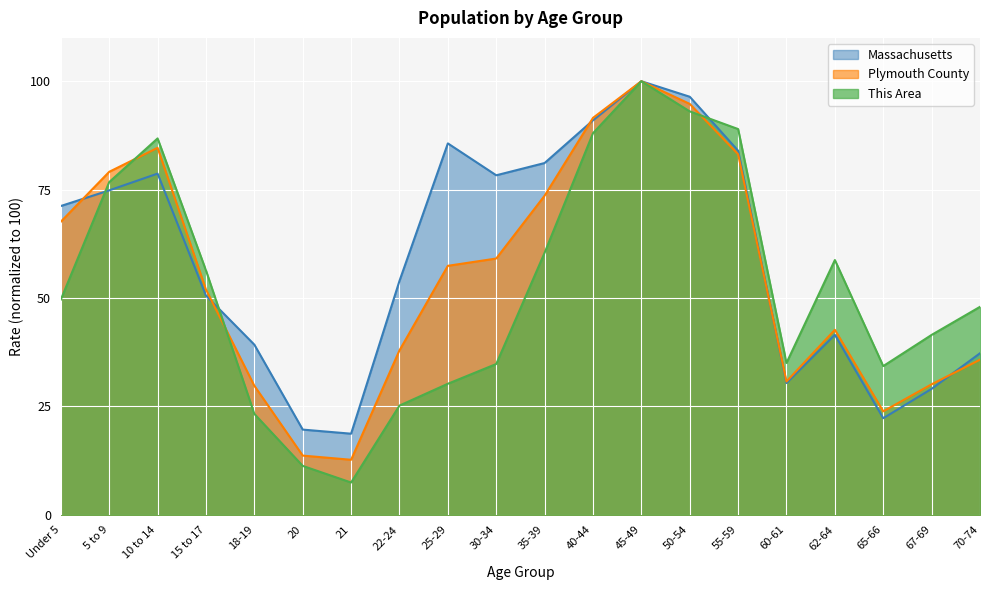

What is the value of the This Area point at the 5th from the left?

23.3